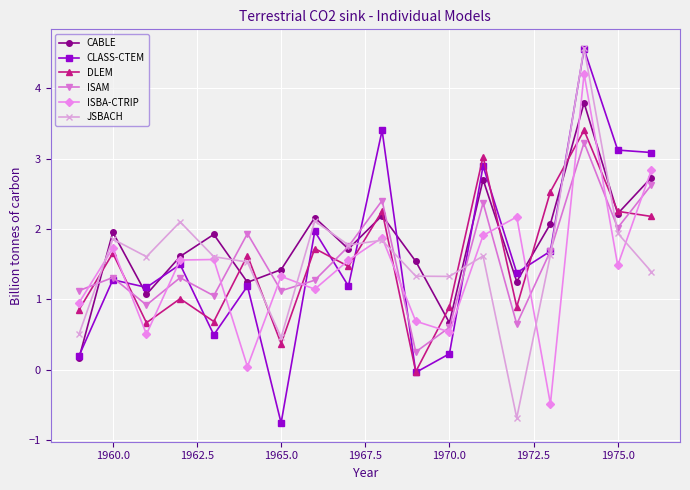

What is the minimum value for CLASS-CTEM?

-0.8